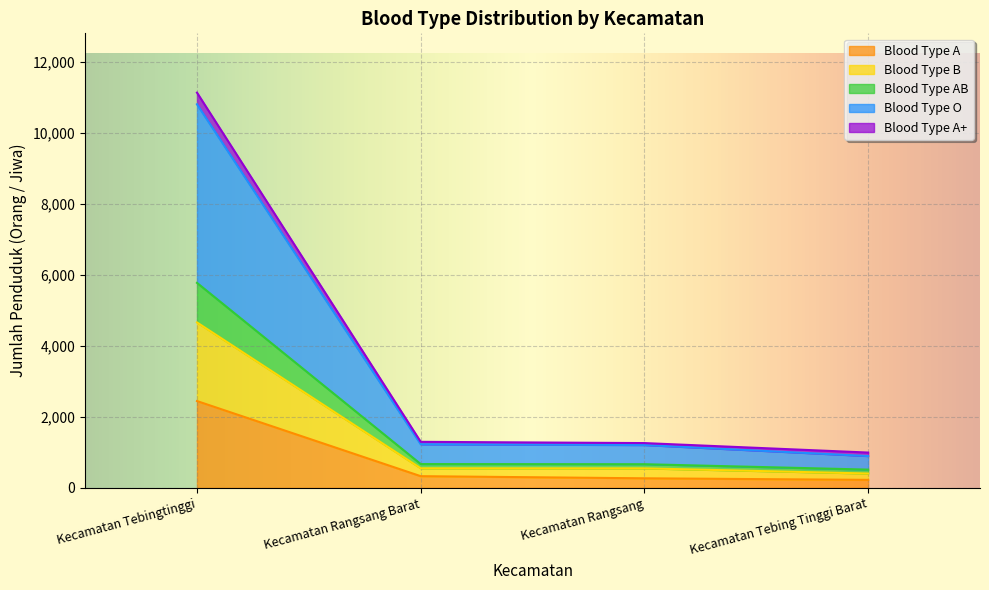

How many data points does each series have?

4